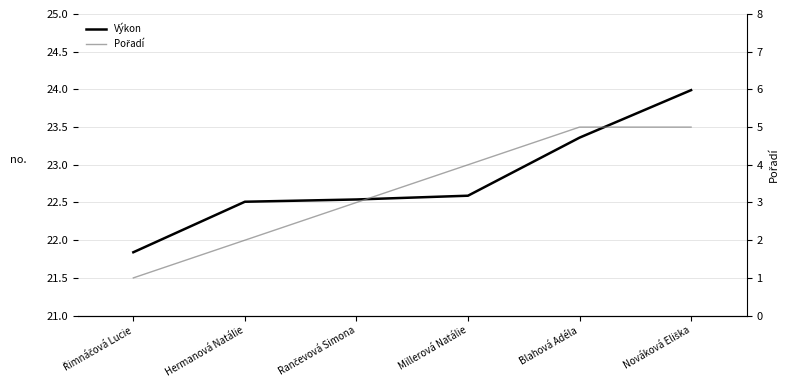

Rank the series by their maximum value, from lowest to highest.

Pořadí, Výkon